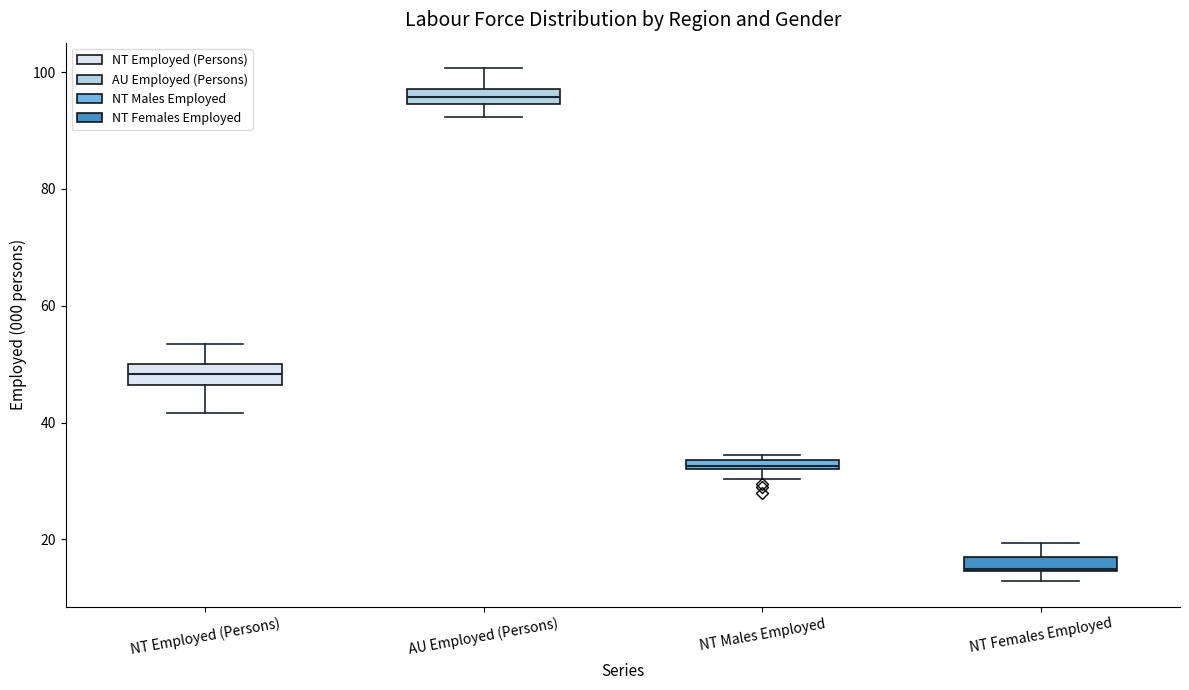

Where does the median line of the box for AU Employed (Persons) sit on the y-axis? The values are not printed on the chart, so give them approximately, as read against the axis.

96